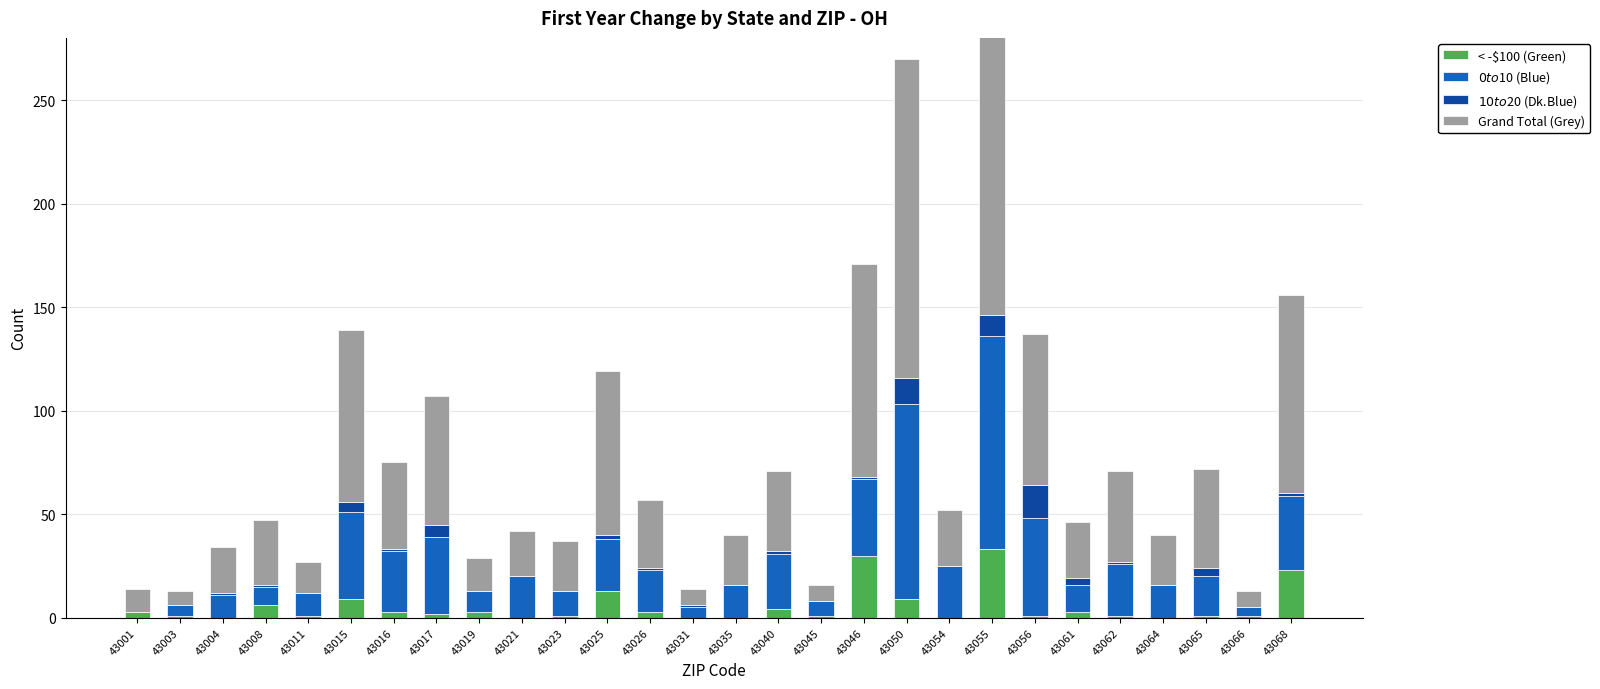

How many distinct data groups are displayed?

4